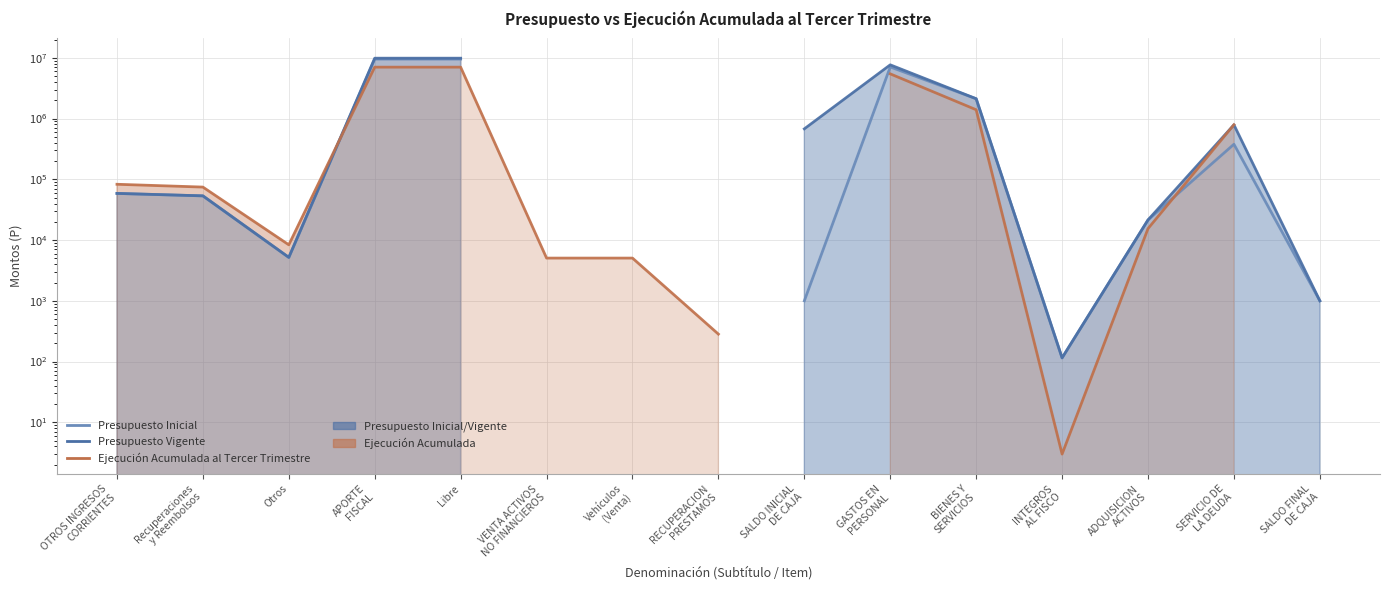

What is the greatest value displayed?

9867288.0